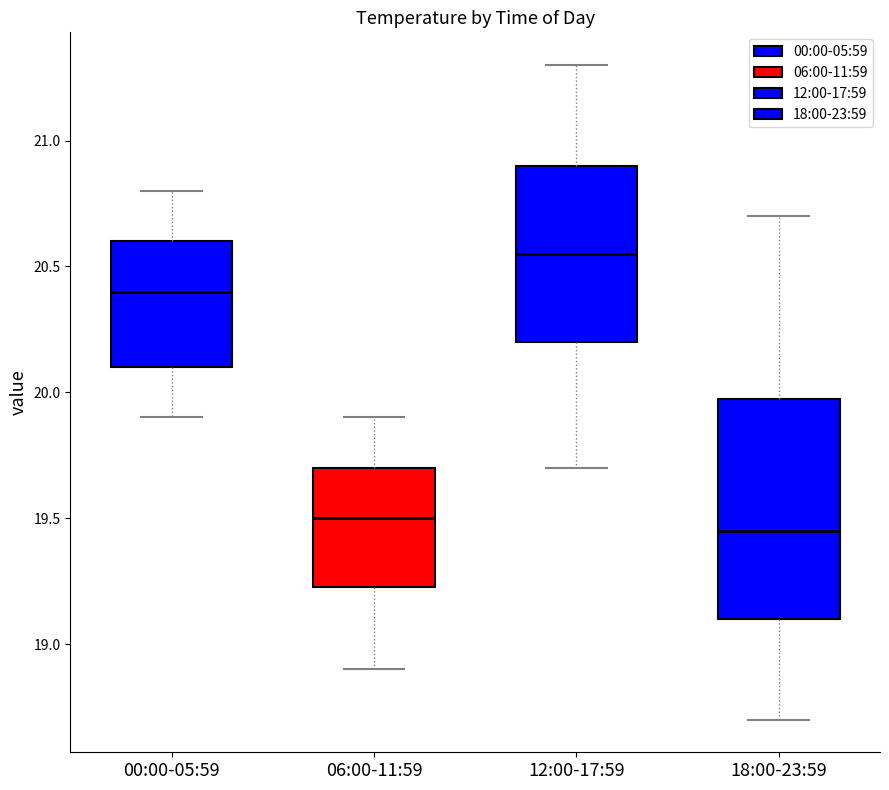

Which box is the tallest, from its lower edge to its upper edge?

18:00-23:59